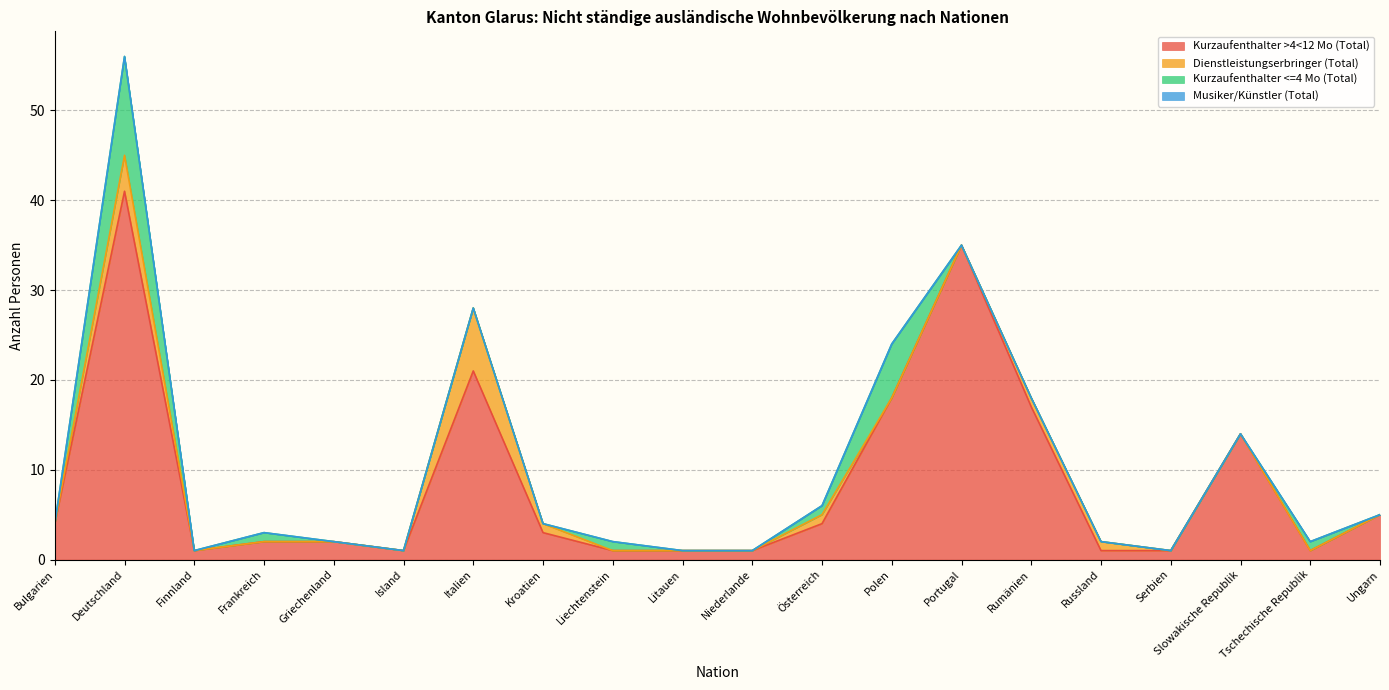

Rank the series by their maximum value, from highest to lowest.

Kurzaufenthalter >4<12 Mo (Total), Kurzaufenthalter <=4 Mo (Total), Dienstleistungserbringer (Total), Musiker/Künstler (Total)